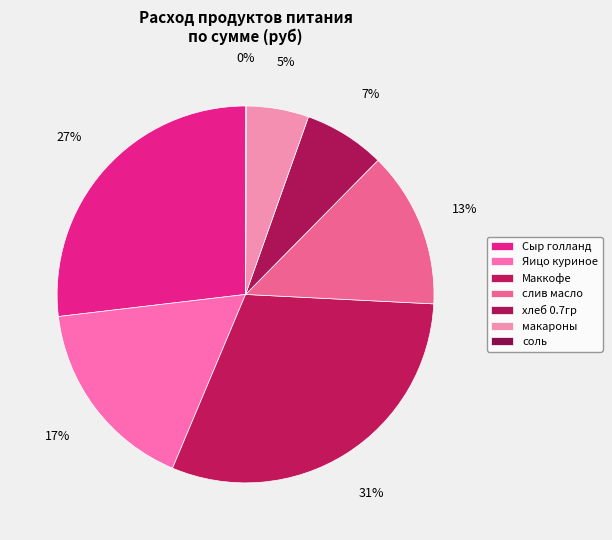

Is there any slice that represents more than half of the pie?

No